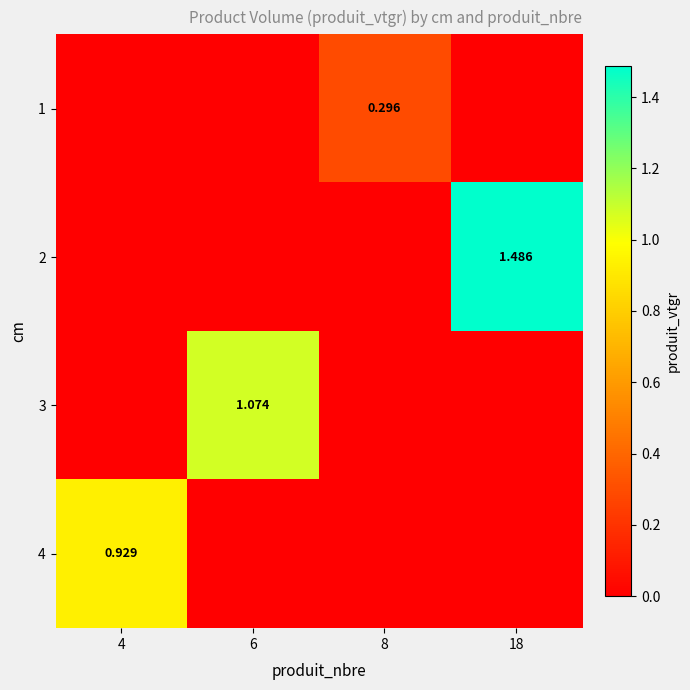

Is it true that 1 equals 0.1 at 6?

False